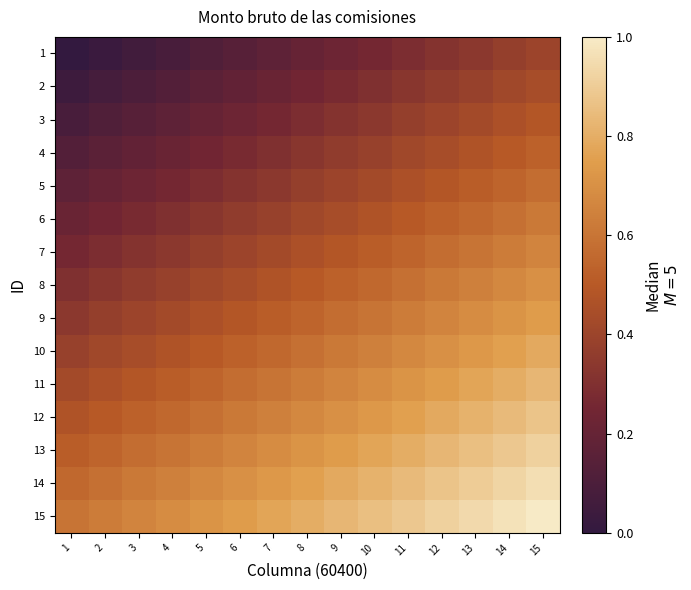

At how many categories does at least one series exceed 0?

15